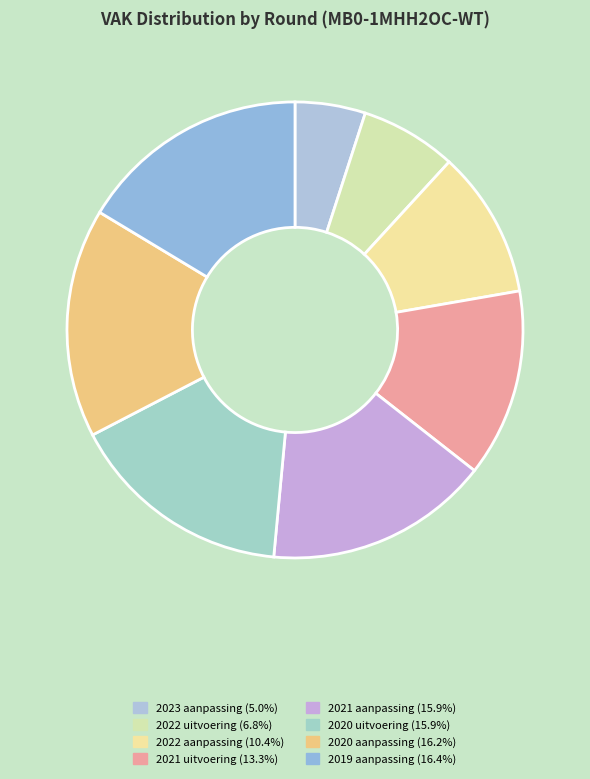

Is it true that 2019 aanpassing is 4% of the pie?

False